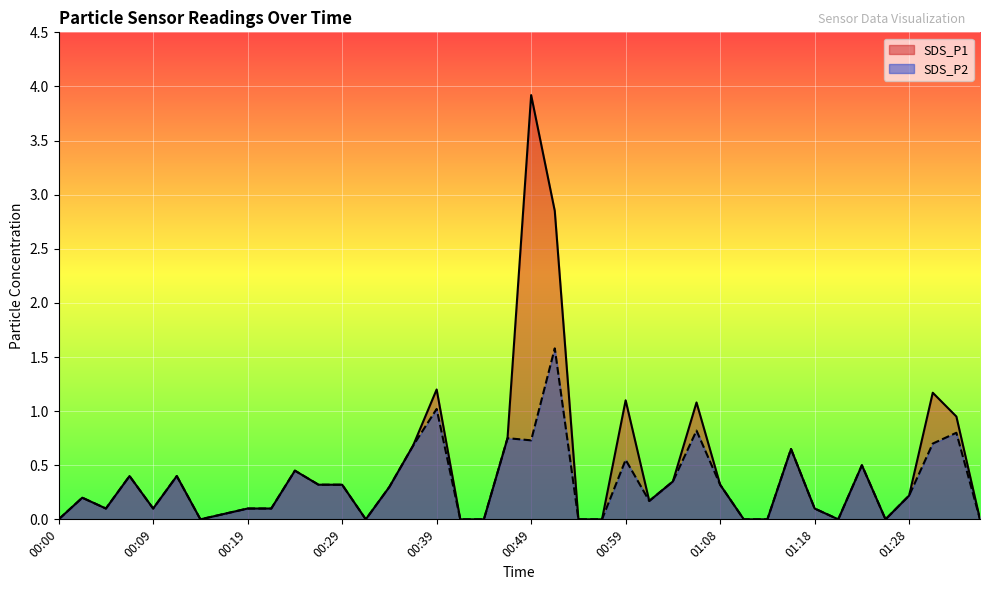

List the series in order of their overall mean, highest first.

SDS_P1, SDS_P2